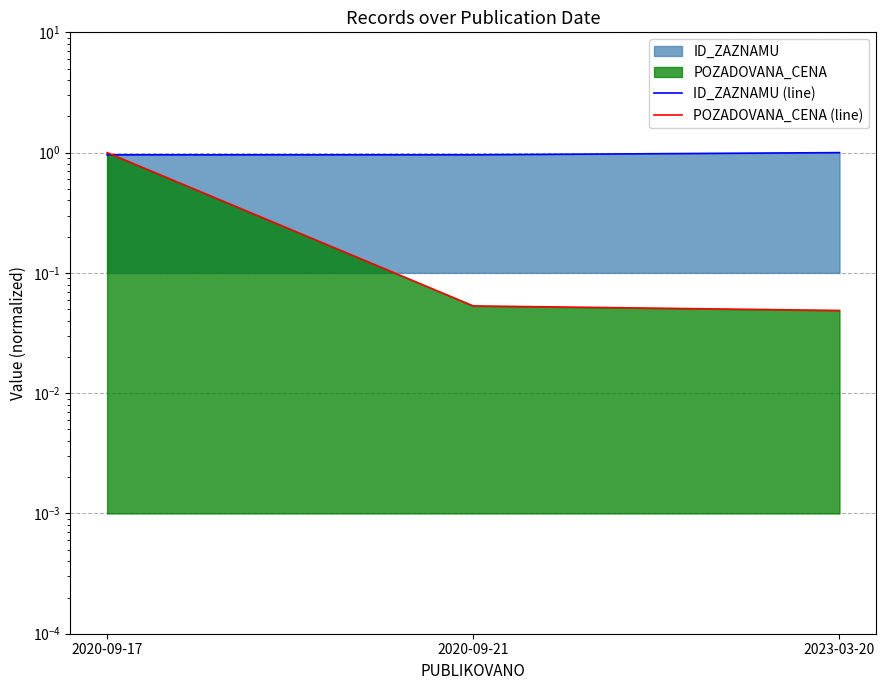

What is the total value across all series at 2020-09-21?

1.0